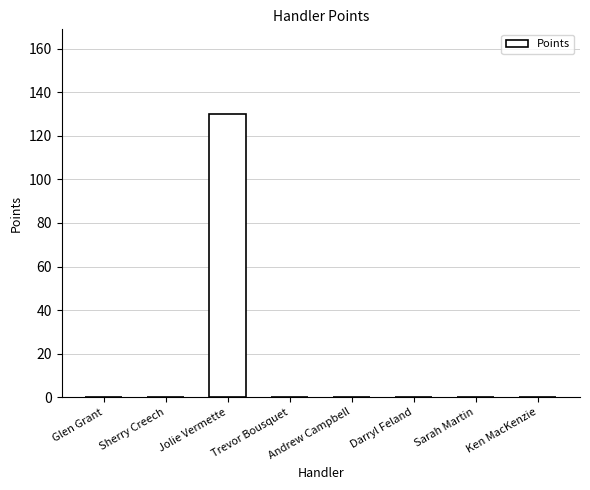

What is the maximum value shown in the chart?

130